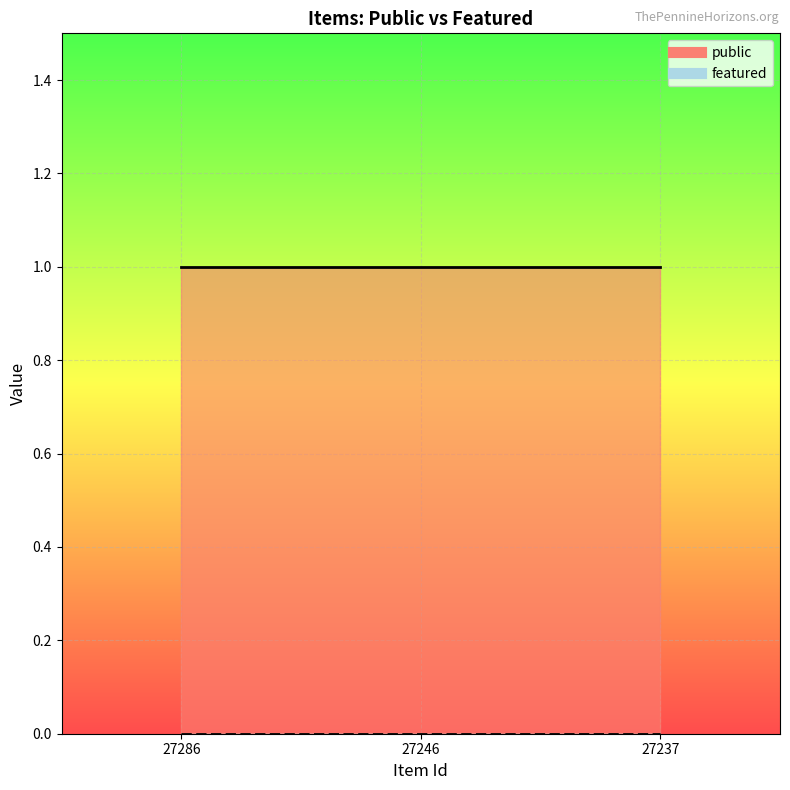

At which label is public closest to 1?

27286